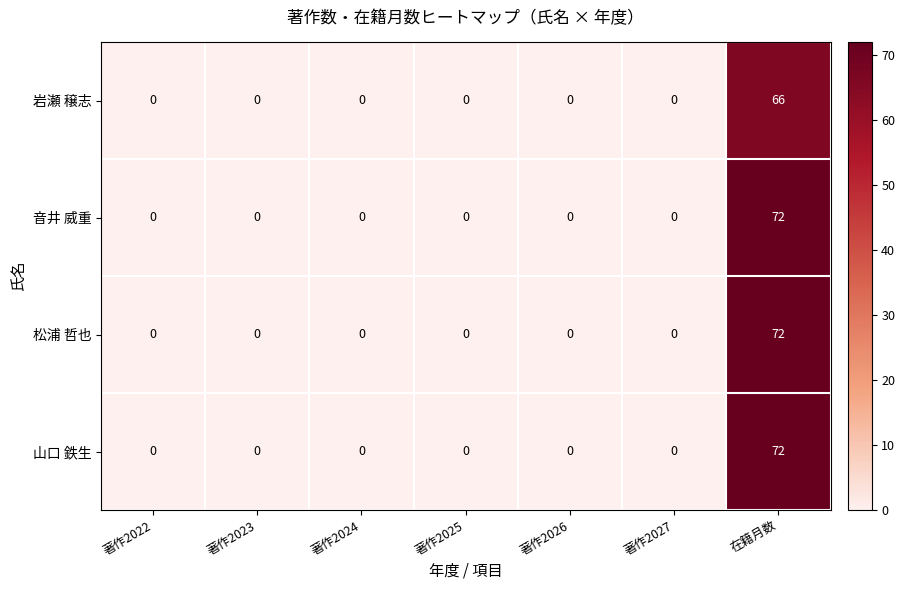

What is the sum of all 山口 鉄生 values?

72